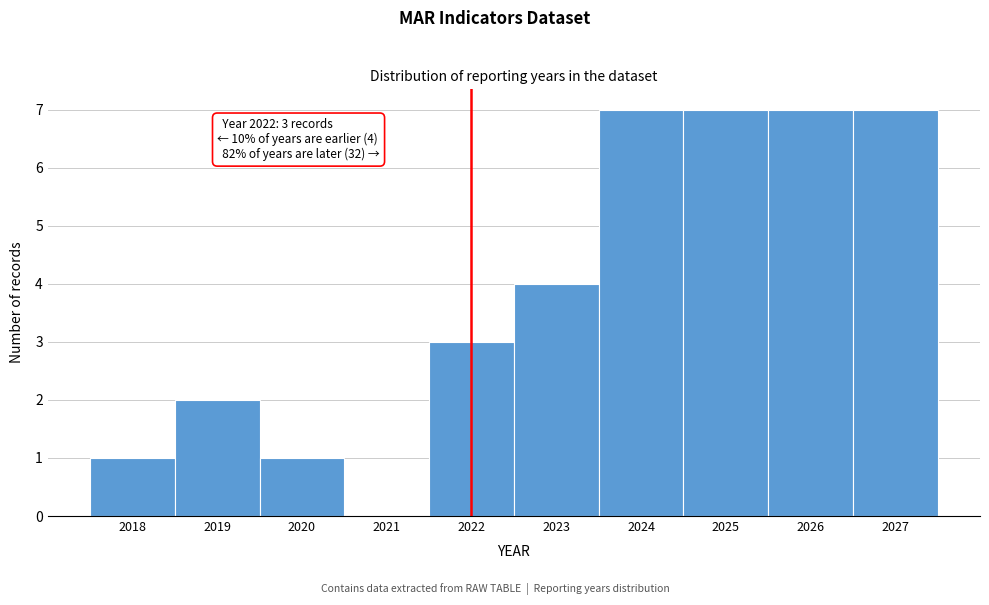

Reading left to right, what are all the values shown in this chart?

2018=1	2019=2	2020=1	2021=0	2022=3	2023=4	2024=7	2025=7	2026=7	2027=7